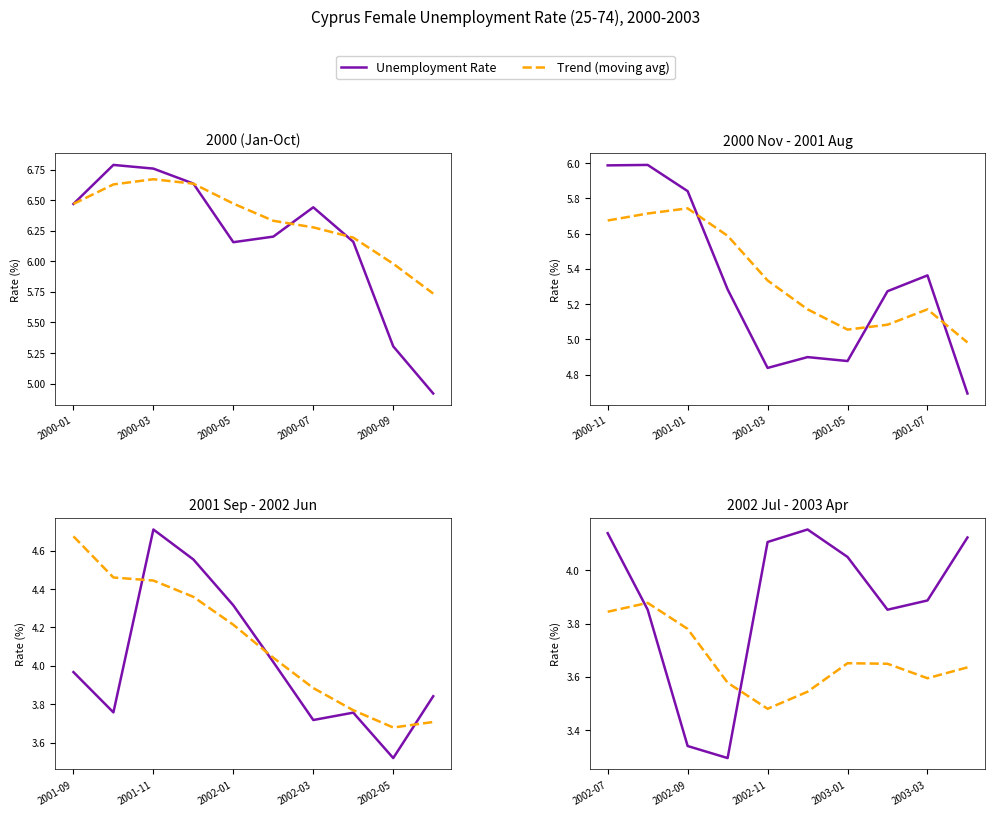

How many categories are shown in the chart?

10